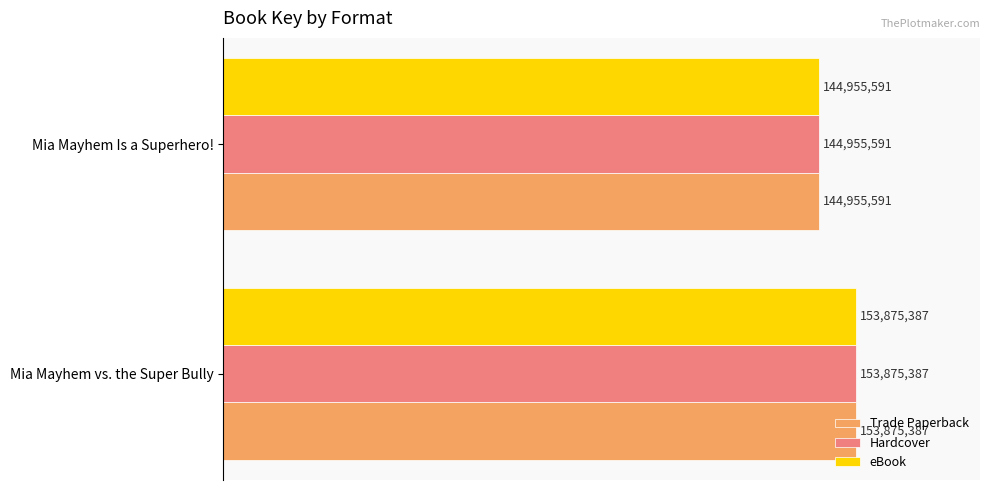

Which series has the largest total across all categories?

Trade Paperback